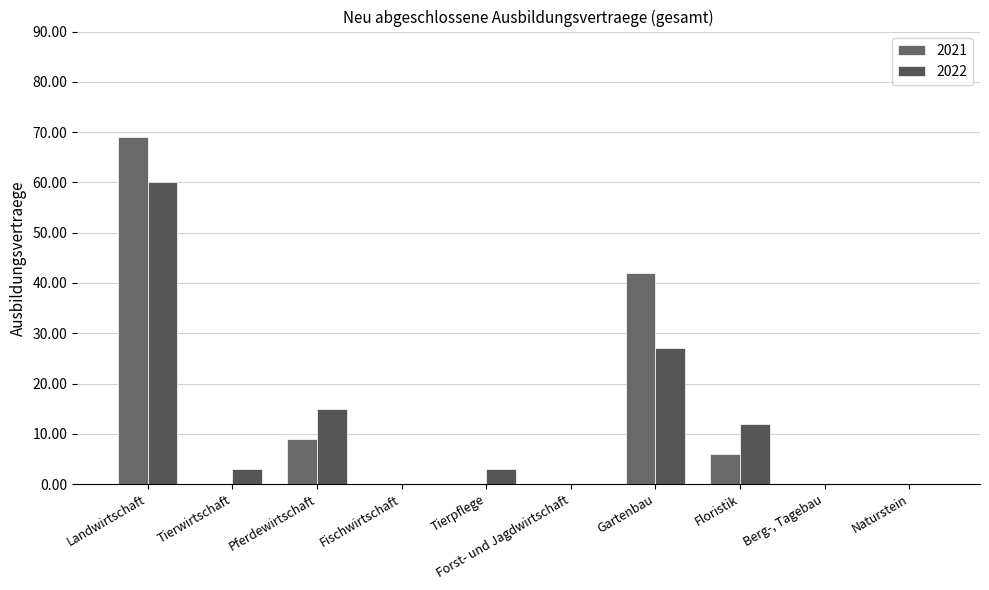

Are the bars grouped side by side (vs. stacked)?

Yes